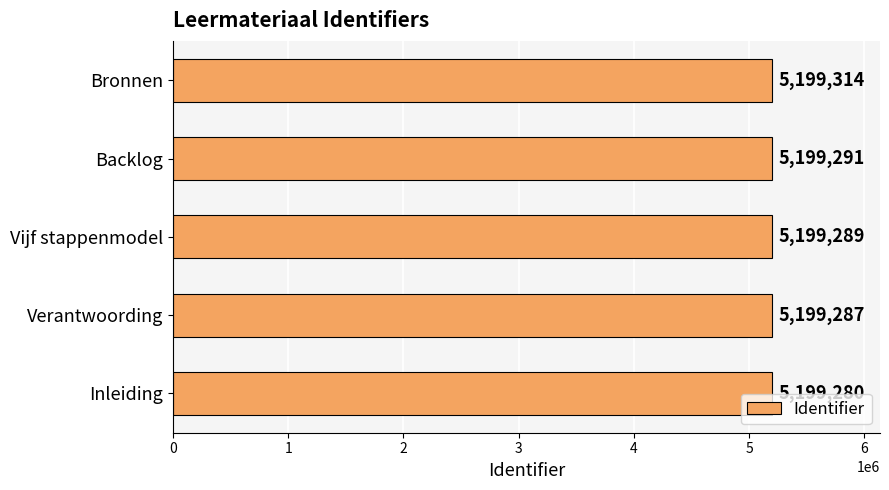

What is the sum of all values?

25996461